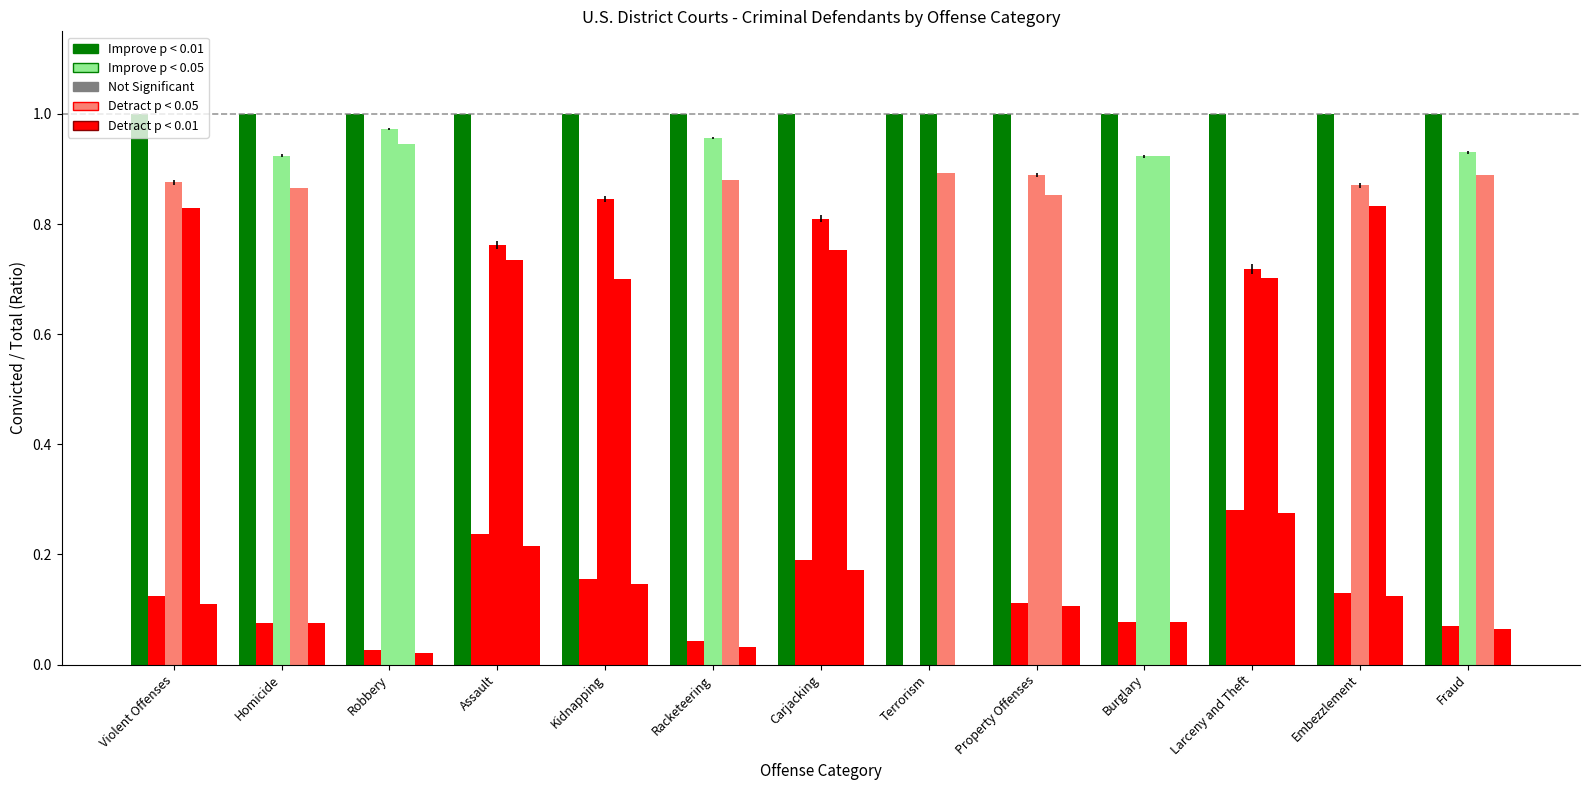

Between Assault and Fraud, which is larger?

Assault